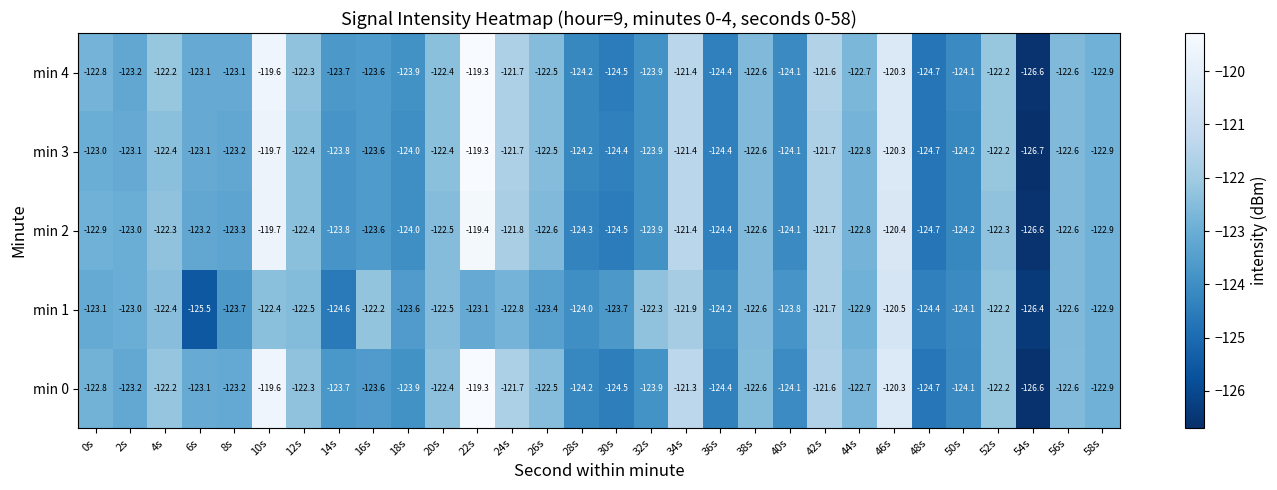

What is the difference between the maximum and minimum values in the min 4 series?

7.3